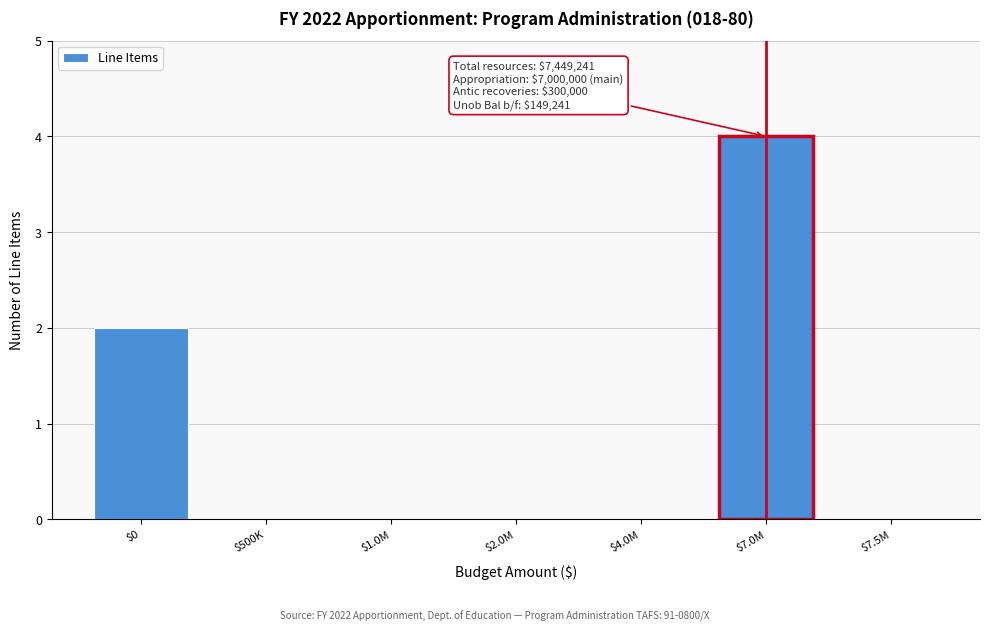

Is it true that the value at $500K is 0?

True